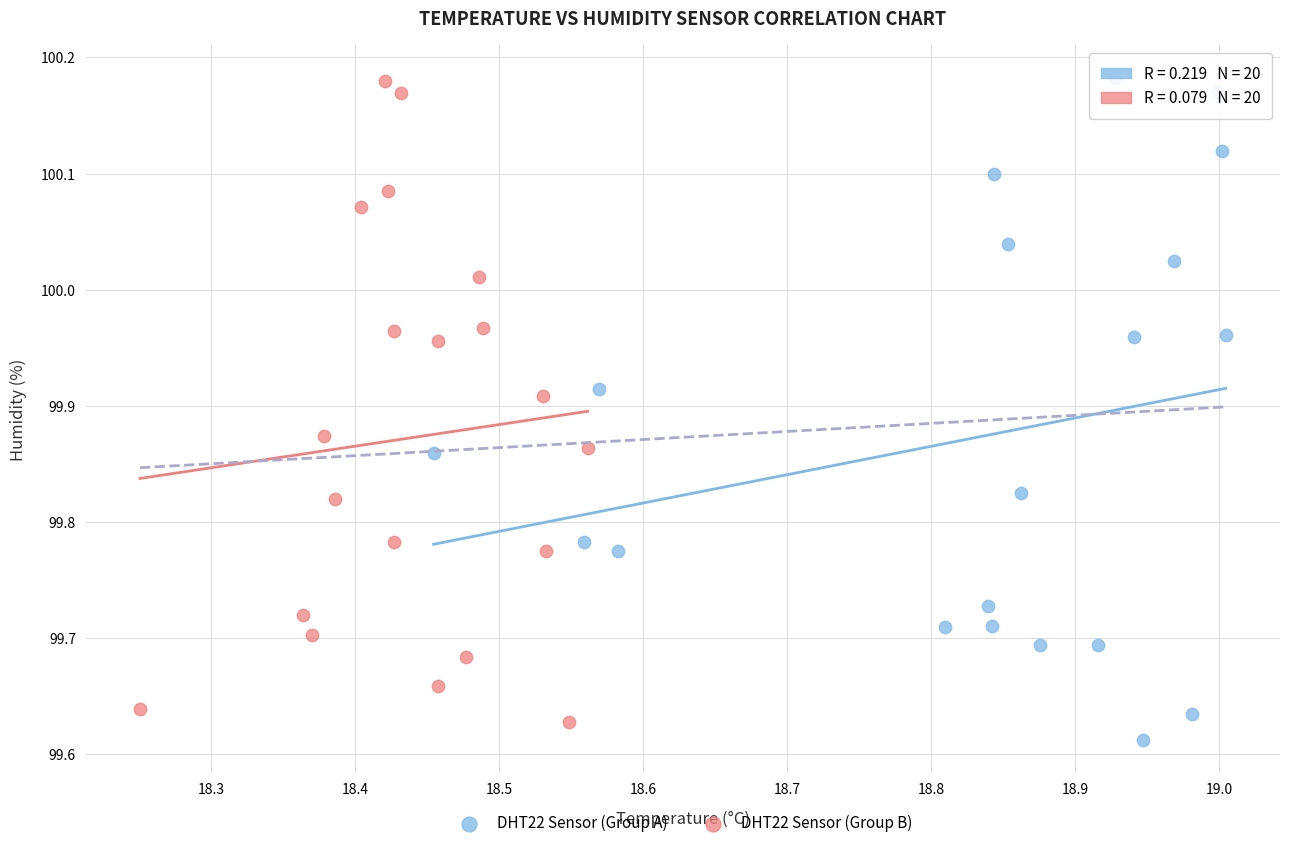

What are all the series names shown in the legend?

DHT22 Sensor (Group A), DHT22 Sensor (Group B)